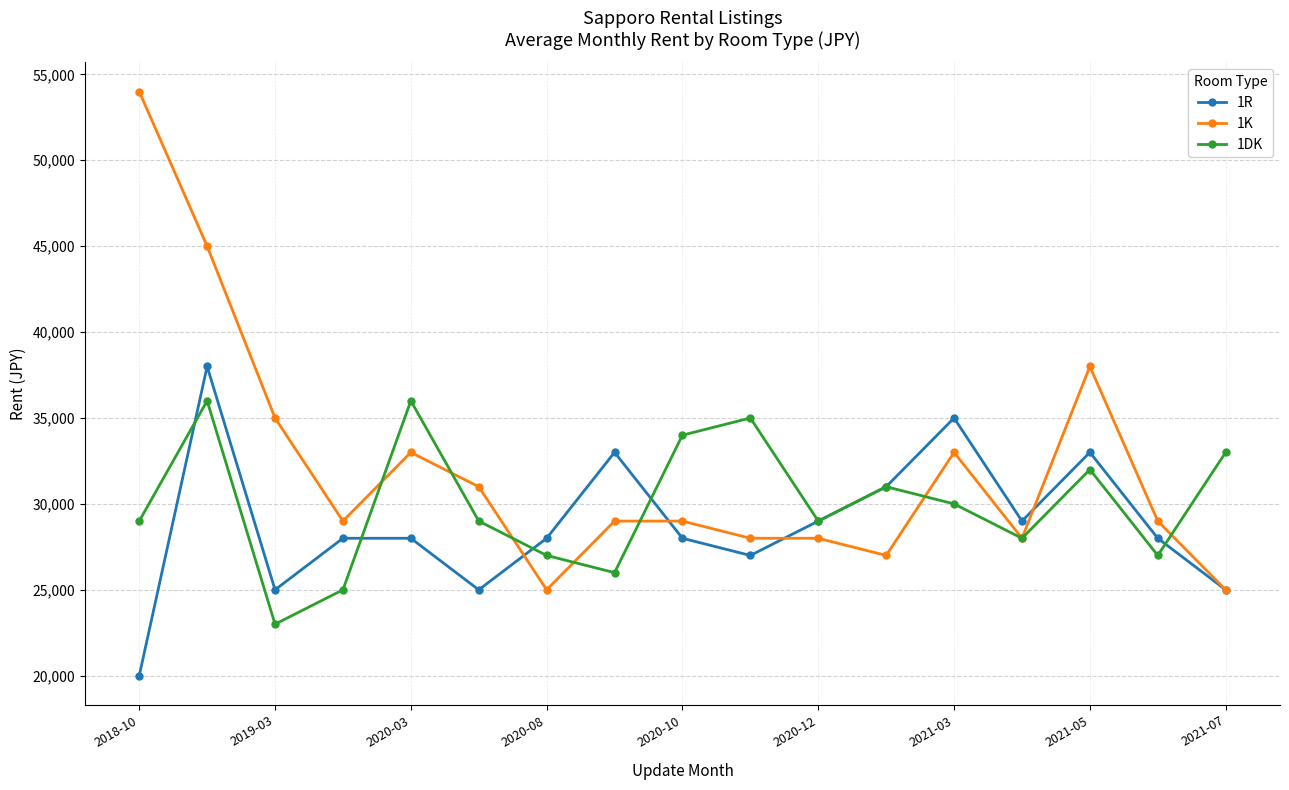

Which series has the largest total across all categories?

1K